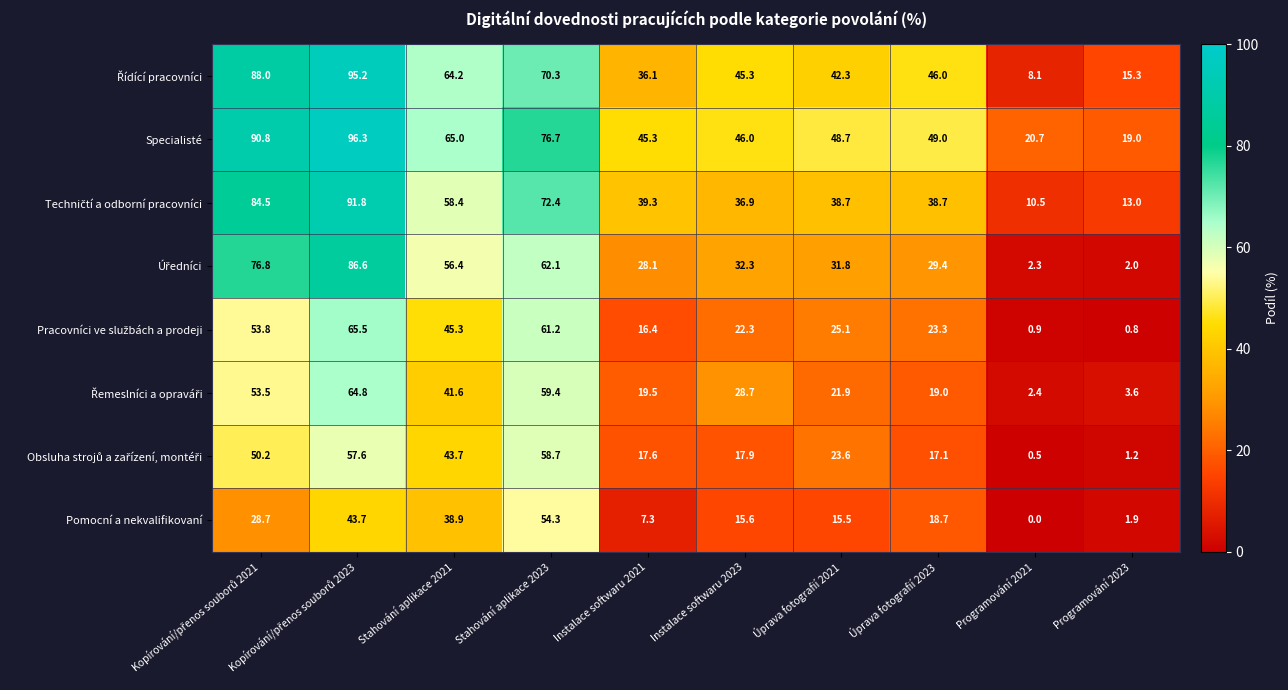

The value of Specialisté at Stahování aplikace 2023 is 76.7. True or false?

True